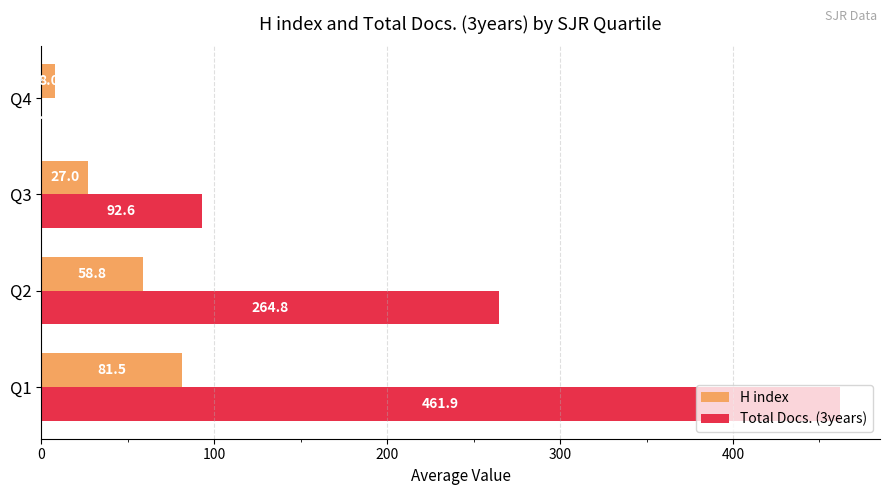

How many data points in H index are above 58?

2